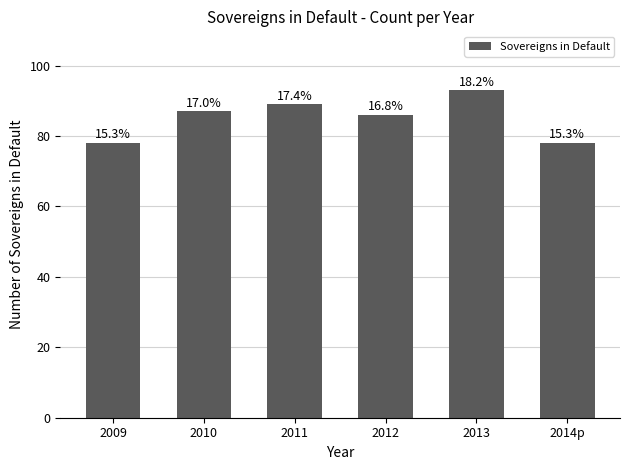

What is the label of the 2nd bar from the left?

2010